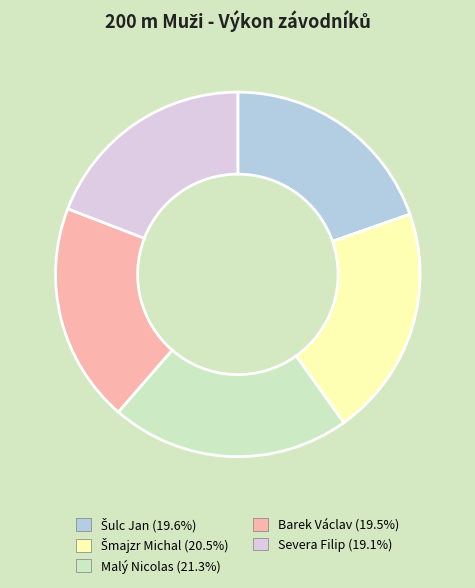

What is the largest slice in the pie chart?

Malý Nicolas